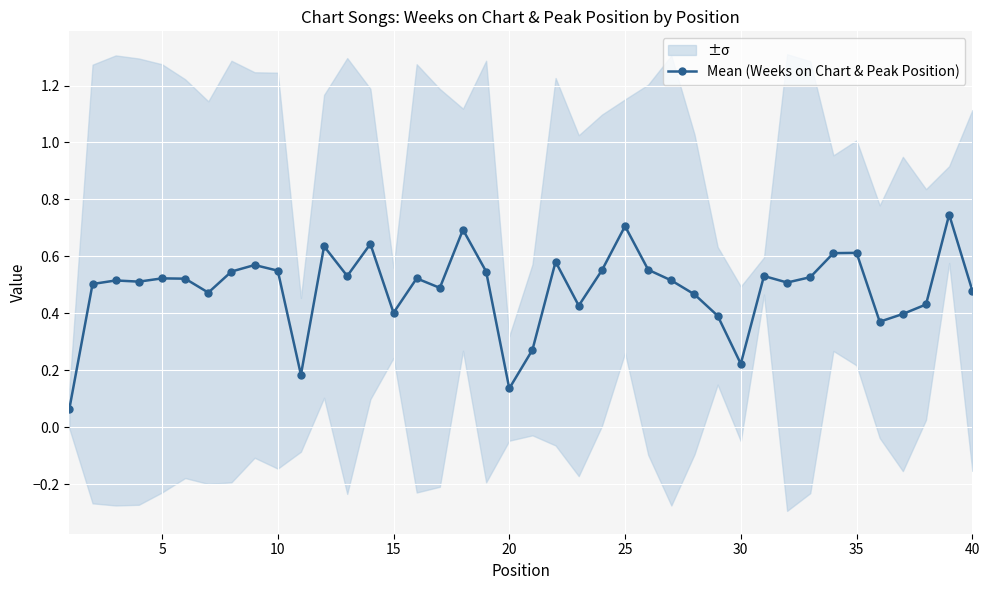

True or false: Mean (Weeks on Chart & Peak Position) has more than 0 interior local peaks.

True